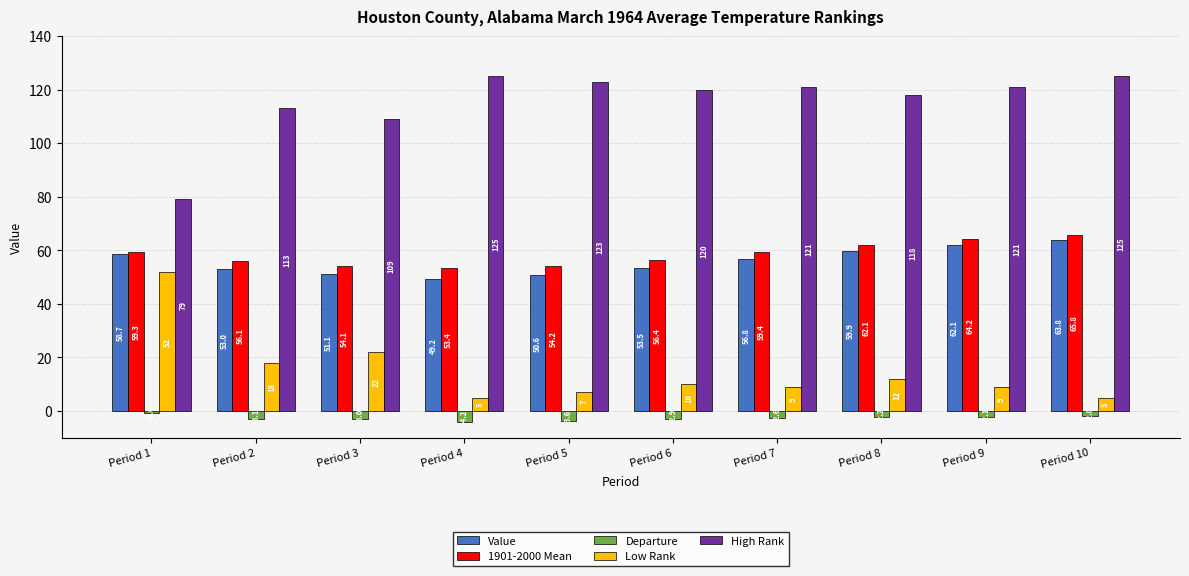

How many values in the Low Rank series are below 10?

5